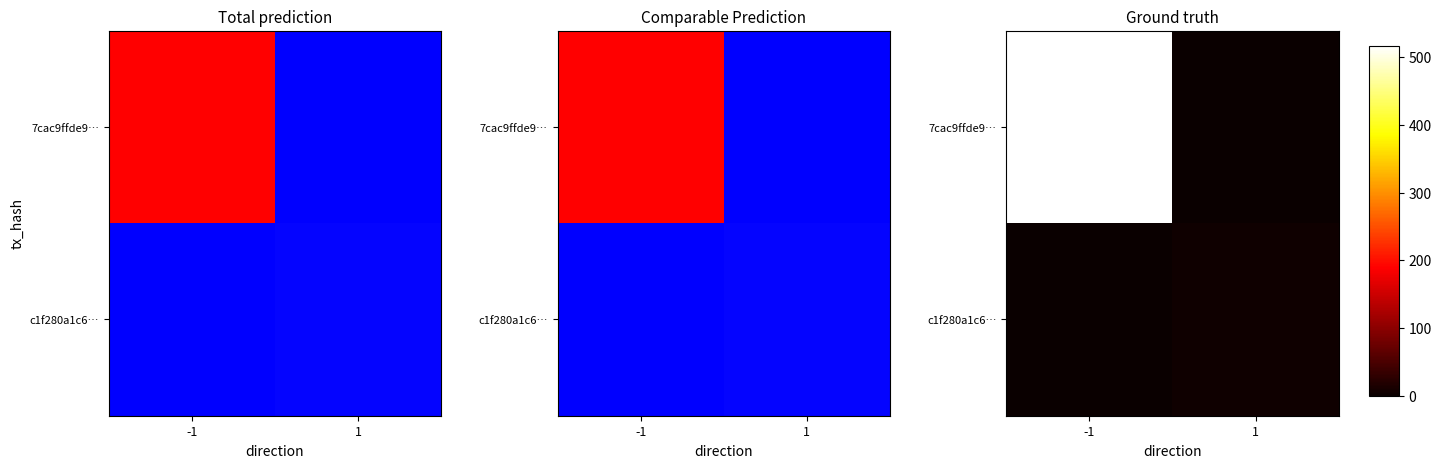

How many data points in 7cac9ffde9… are less than 517?

1